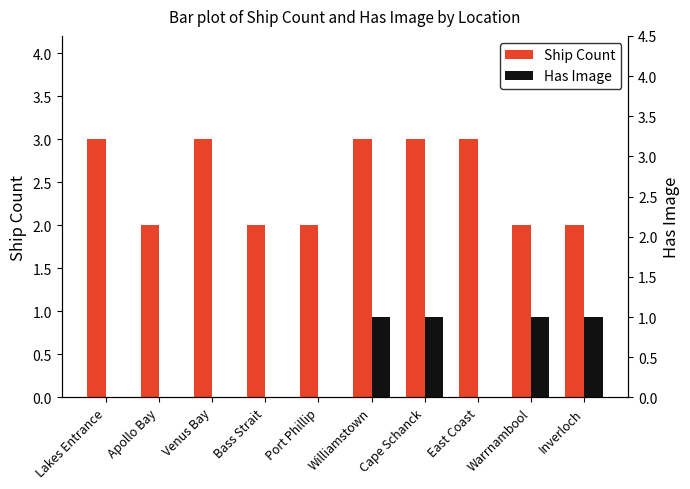

Reading left to right, list all the values displayed in this chart.

Ship Count: Lakes Entrance=3	Apollo Bay=2	Venus Bay=3	Bass Strait=2	Port Phillip=2	Williamstown=3	Cape Schanck=3	East Coast=3	Warrnambool=2	Inverloch=2
Has Image: Lakes Entrance=0	Apollo Bay=0	Venus Bay=0	Bass Strait=0	Port Phillip=0	Williamstown=1	Cape Schanck=1	East Coast=0	Warrnambool=1	Inverloch=1